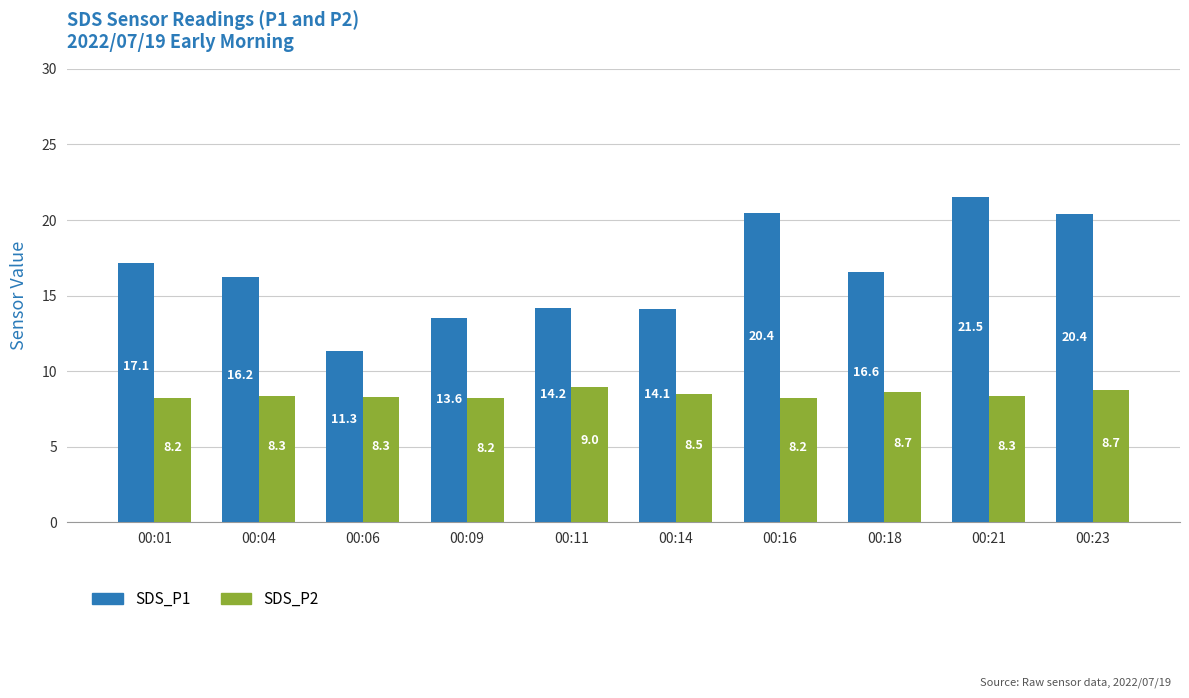

What is the difference between the highest and lowest values at 00:04?

7.9